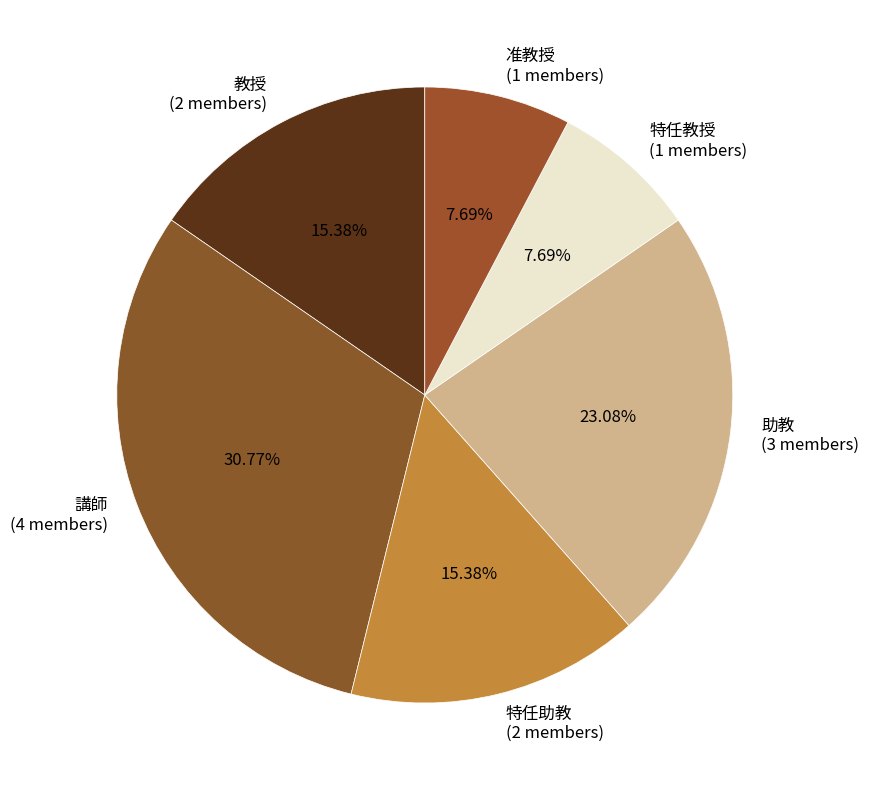

What is the largest slice in the pie chart?

講師